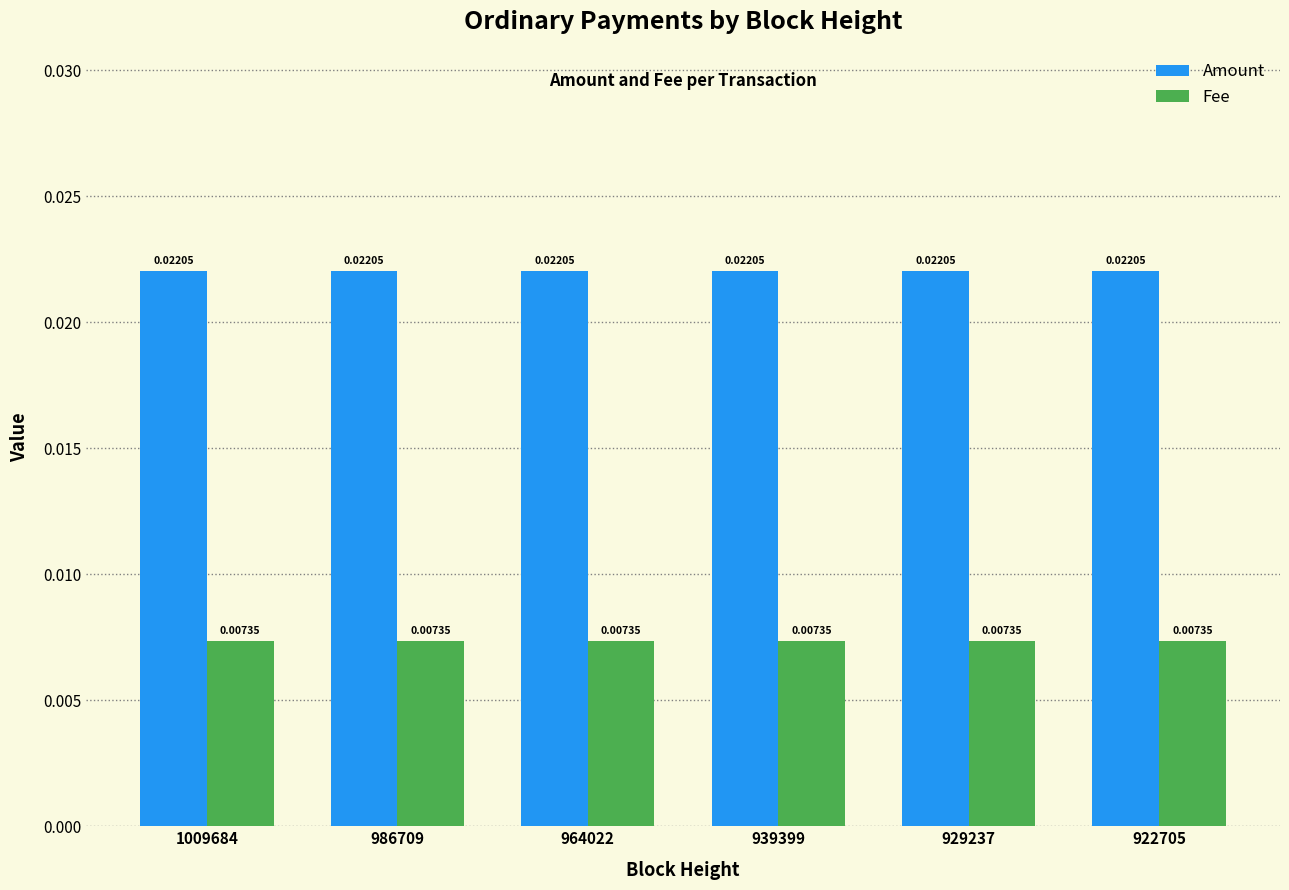

At how many categories does at least one series exceed 0?

6